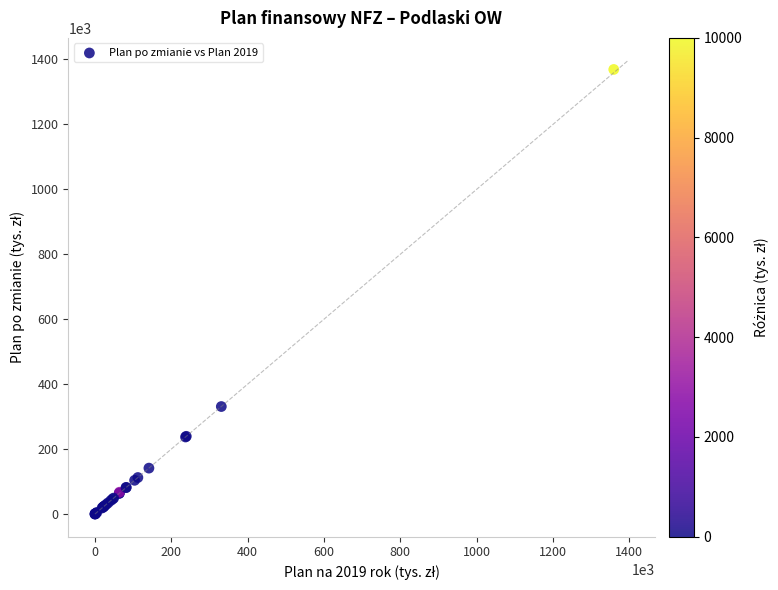

What Y value in the scatter plot is closest to 684708?

331200